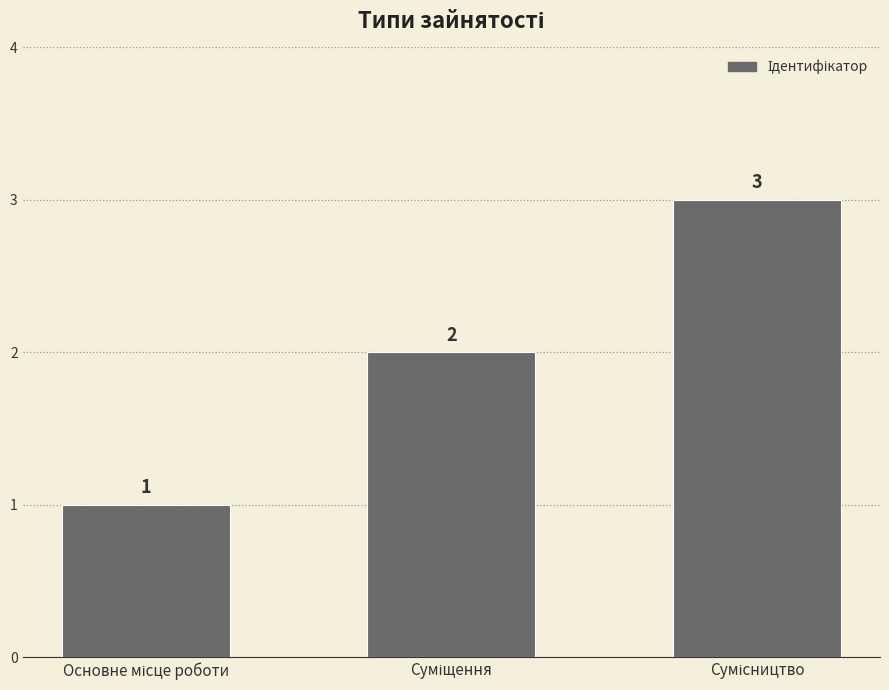

How many values are between 1 and 3?

3